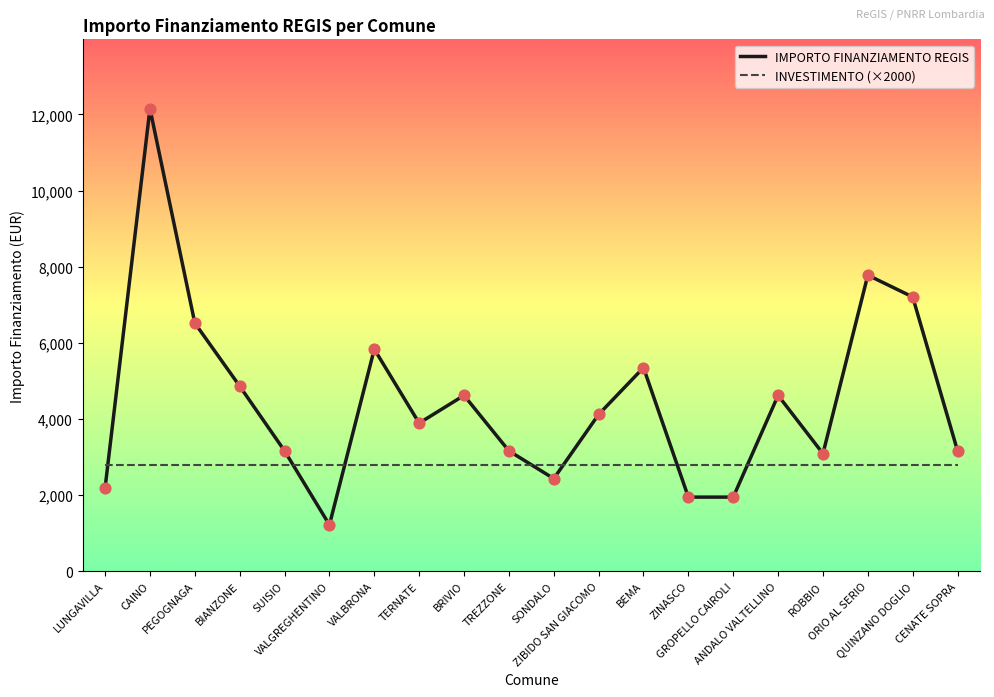

What are all the series names shown in the legend?

IMPORTO FINANZIAMENTO REGIS, INVESTIMENTO (×2000)